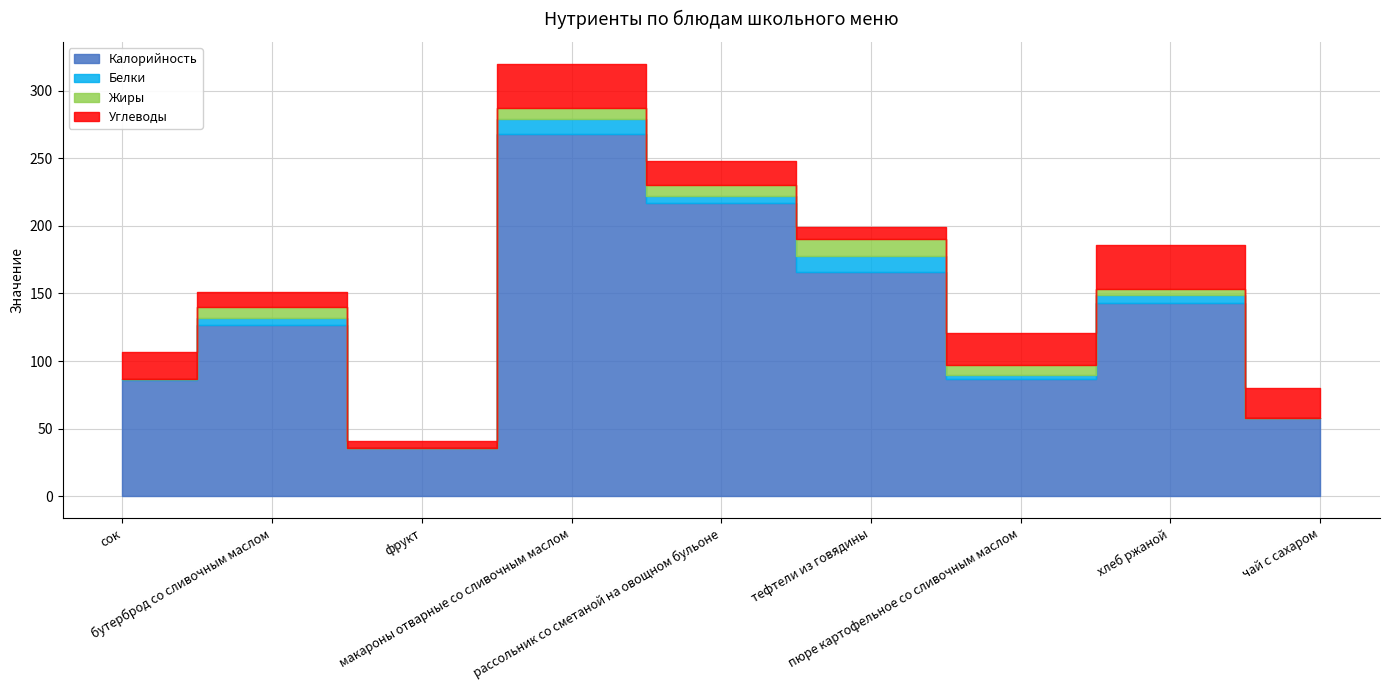

True or false: Углеводы and Калорийность cross at least once.

False